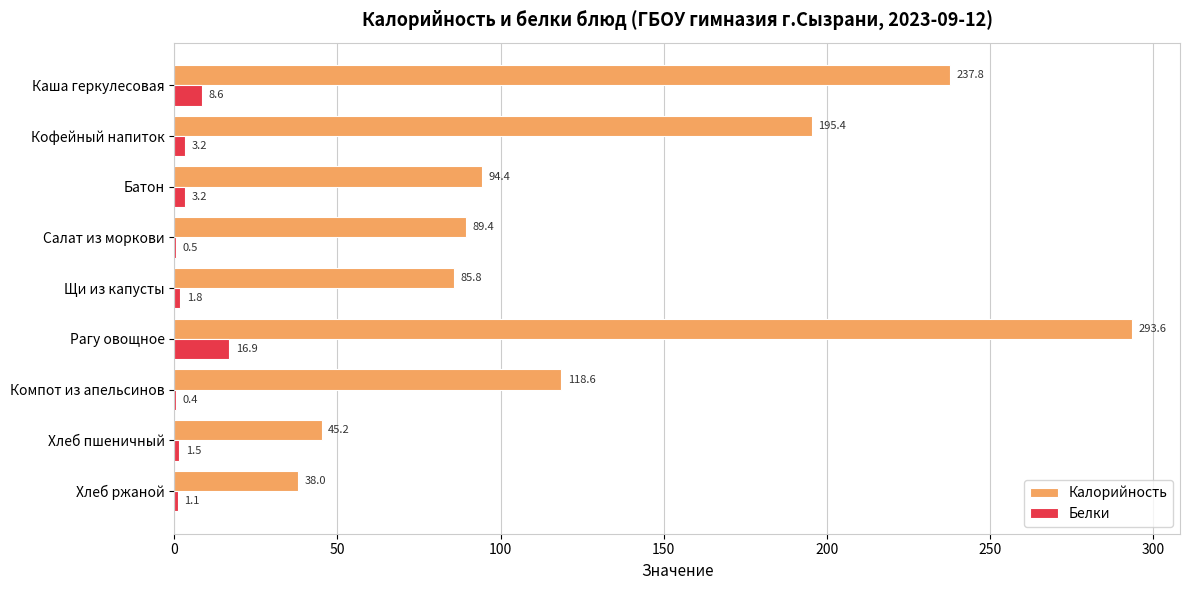

Is it true that Белки equals 1.5 at Хлеб пшеничный?

True